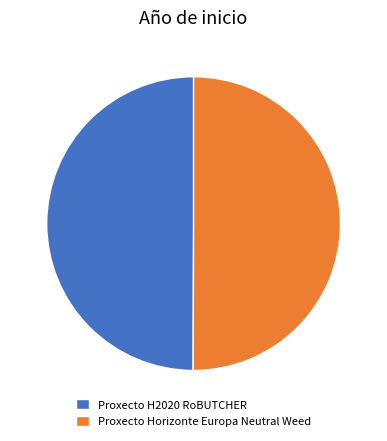

Combined, do Proxecto Horizonte Europa Neutral Weed and Proxecto H2020 RoBUTCHER account for over 50%?

Yes